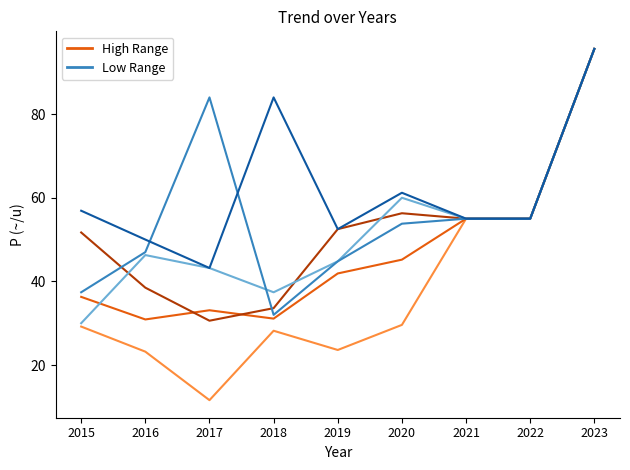

What is the spread (max minus min) of values at 2015?

0.8